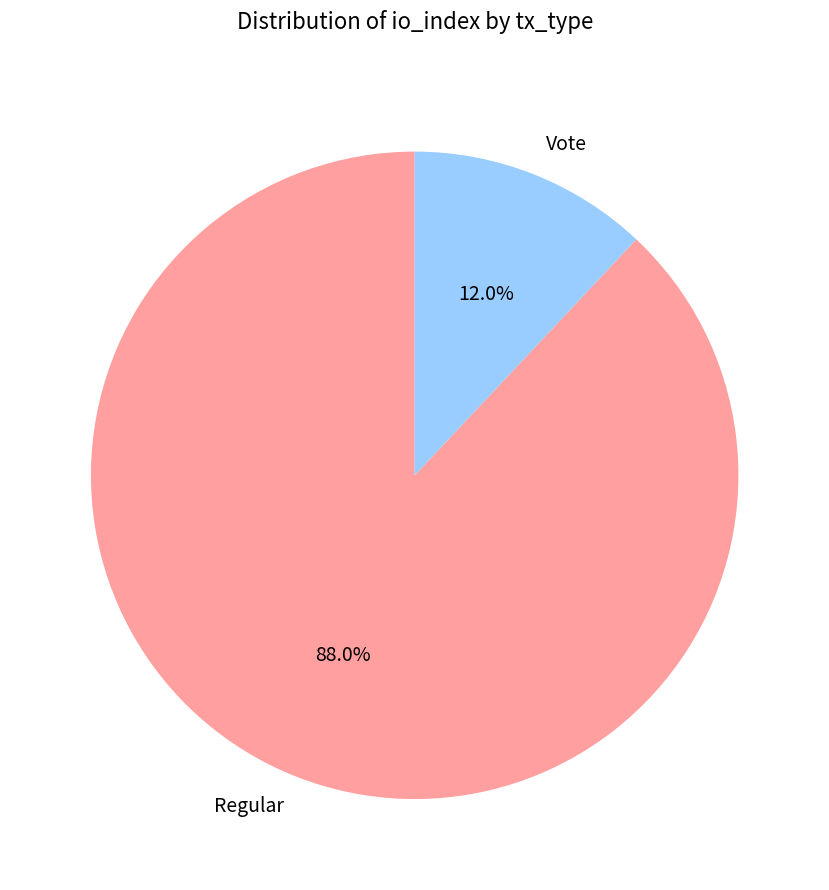

What is the largest slice in the pie chart?

Regular